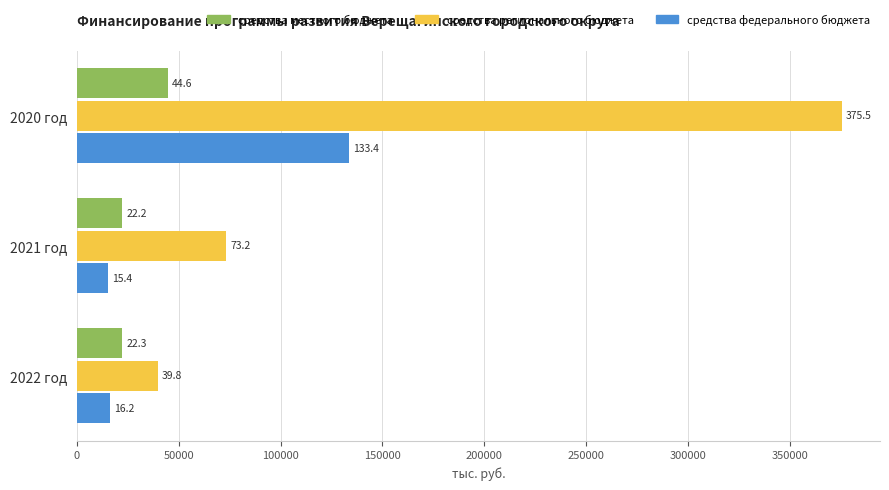

What are all the series names shown in the legend?

средства местного бюджета, средства регионального бюджета, средства федерального бюджета